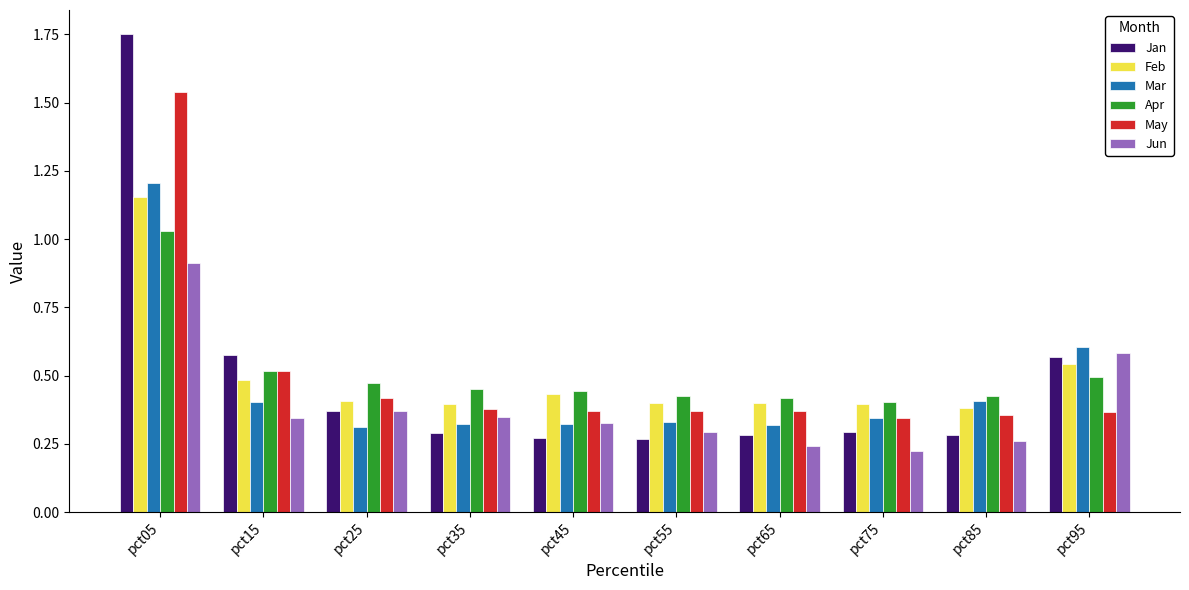

Count the Jun values in the range 0 to 1.

10